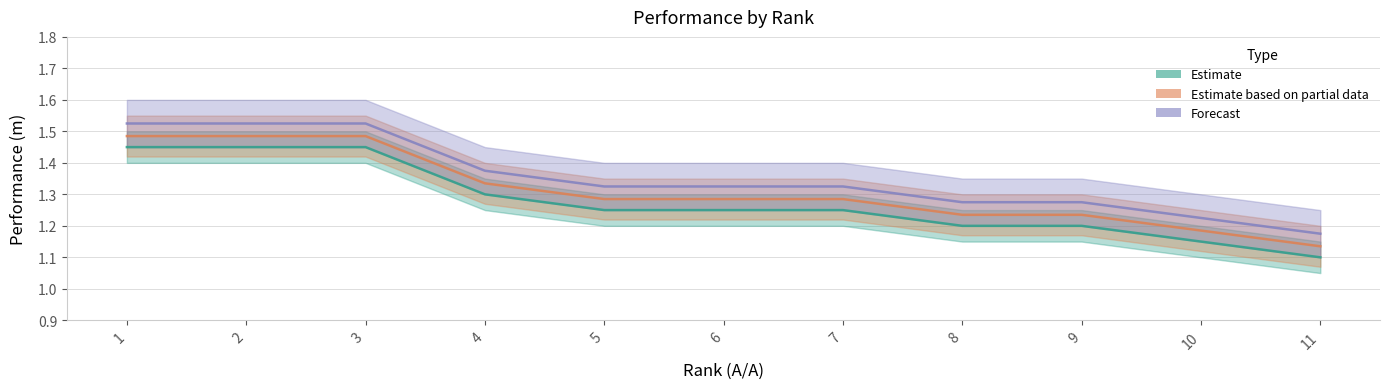

Rank the categories by Forecast value from lowest to highest.

11, 10, 8, 9, 5, 6, 7, 4, 1, 2, 3